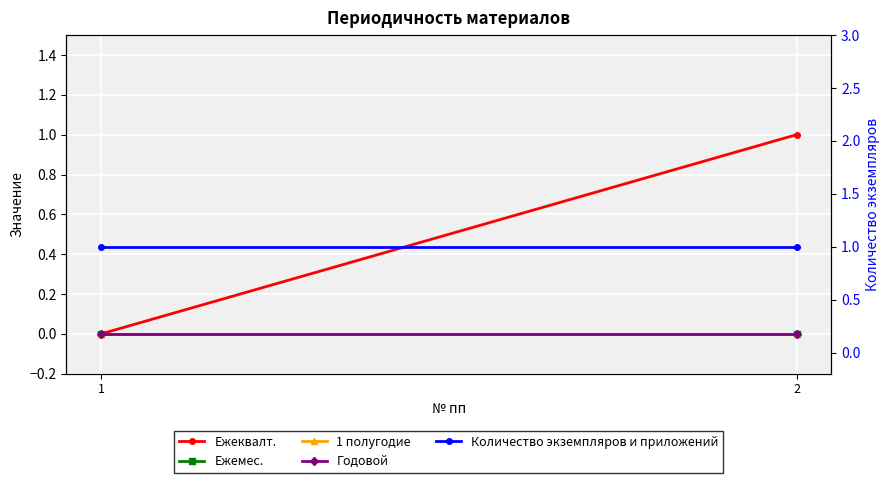

Where is Годовой nearest to the value 0?

1